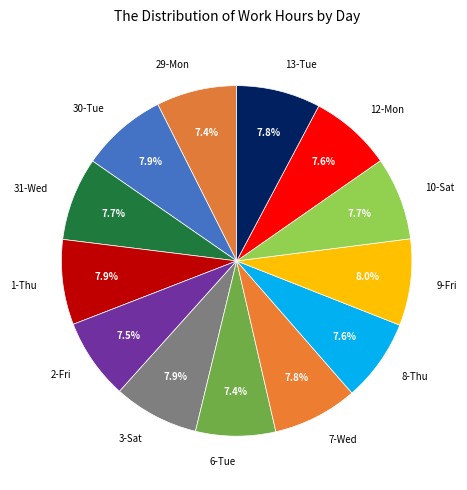

What portion of the pie excludes 10-Sat?

92.3%